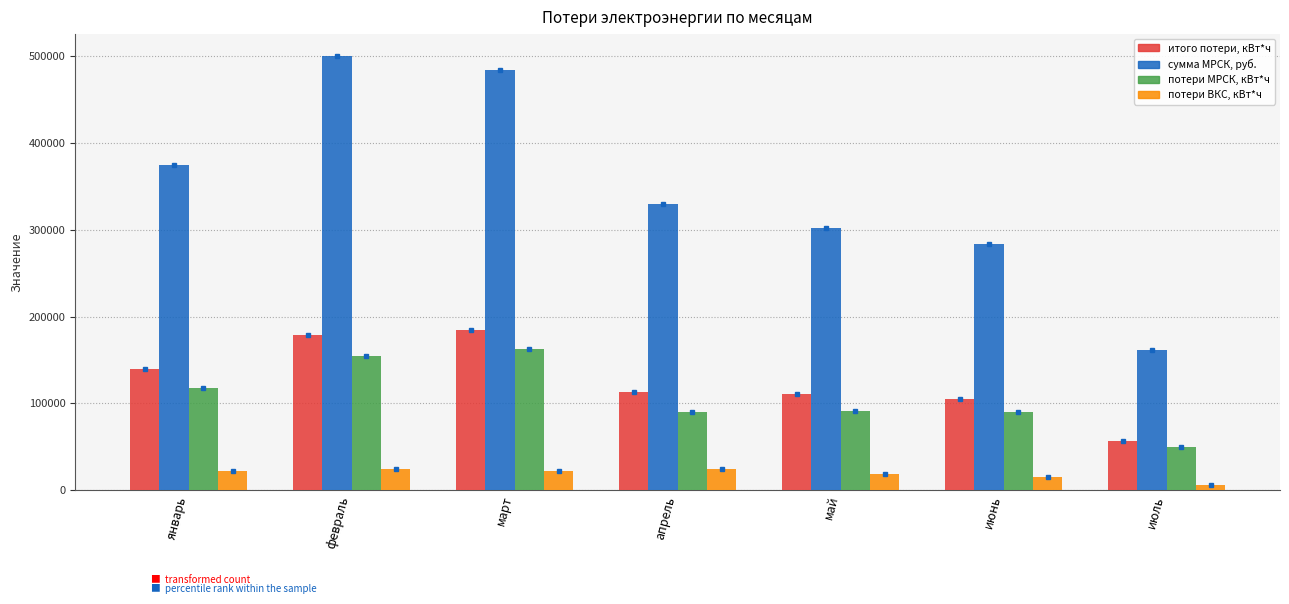

What is the difference between the итого потери, кВт*ч values at февраль and март?

5368.0